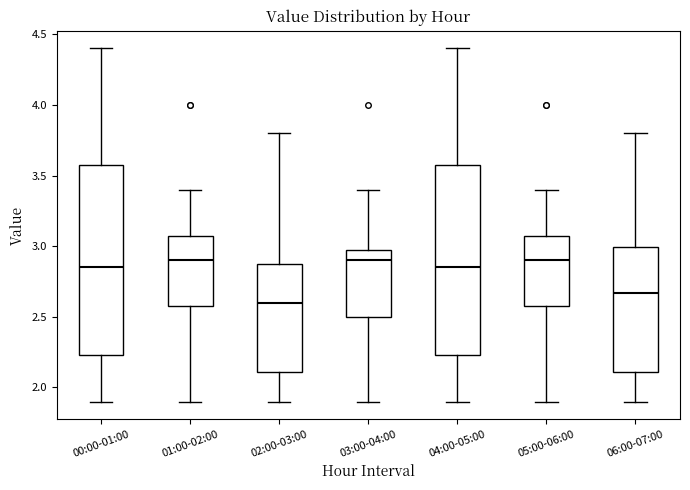

Reading left to right, transcribe this box plot: for each box, give where its median line is, the range the box spans, and where its two whiskers end, as read against the y-axis. The values are not printed on the chart, so give them approximately, as read against the axis.

00:00-01:00: median 2.85, box 2.25 to 3.60, whiskers 1.90 to 4.40
01:00-02:00: median 2.90, box 2.60 to 3.05, whiskers 1.90 to 3.40
02:00-03:00: median 2.60, box 2.10 to 2.90, whiskers 1.90 to 3.80
03:00-04:00: median 2.90, box 2.50 to 2.95, whiskers 1.90 to 3.40
04:00-05:00: median 2.85, box 2.25 to 3.60, whiskers 1.90 to 4.40
05:00-06:00: median 2.90, box 2.60 to 3.05, whiskers 1.90 to 3.40
06:00-07:00: median 2.65, box 2.10 to 3.00, whiskers 1.90 to 3.80